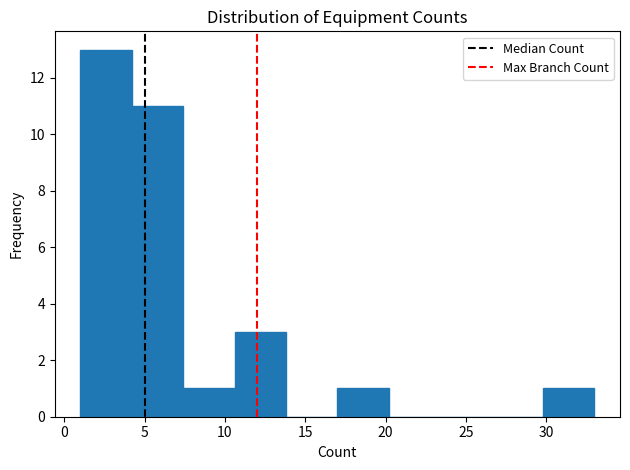

How tall is the bar that spans 4.2 to 7.4 on the x-axis? Neither the bar edges nor the heights are printed on the chart, so give them approximately, as read against the axes.

11